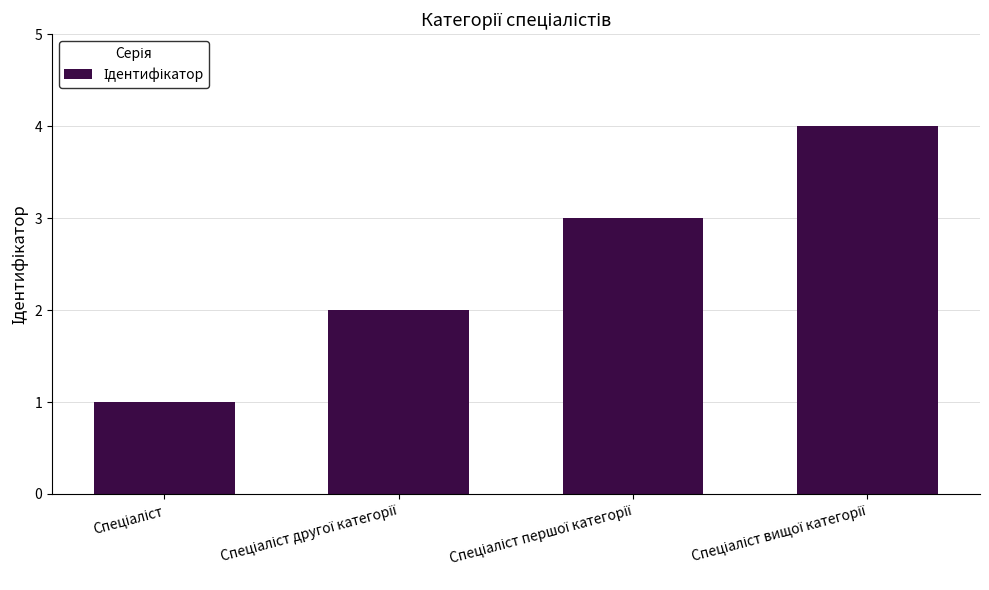

What is the difference between the maximum and minimum values?

3